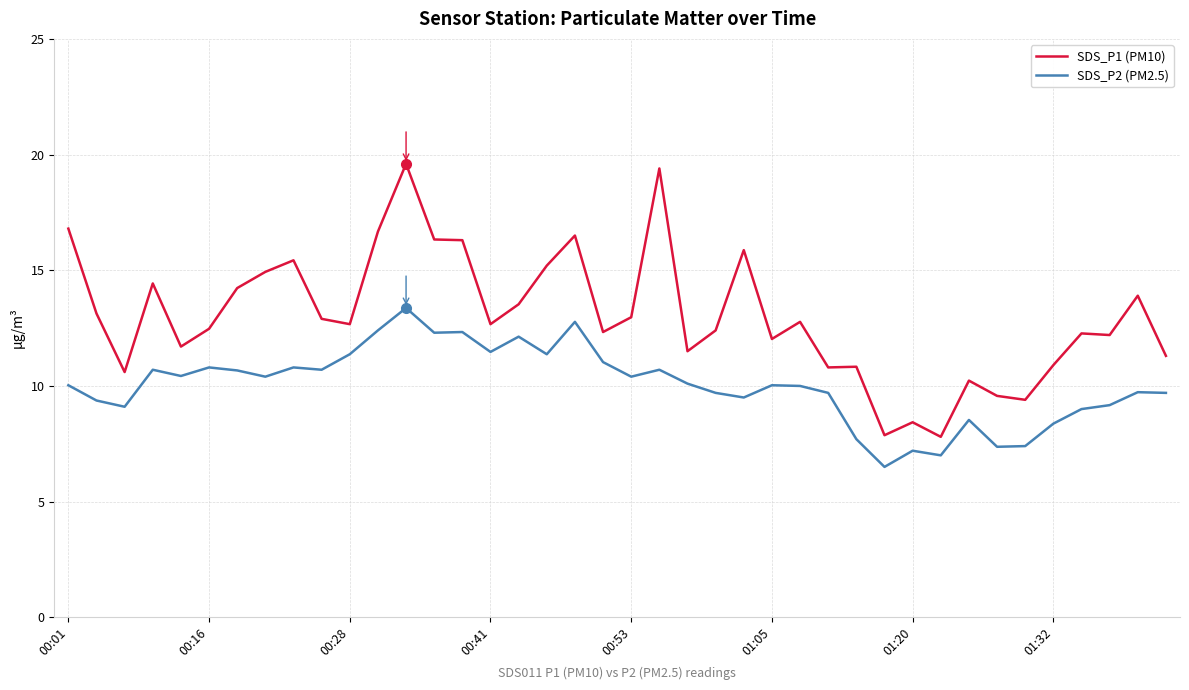

In SDS_P2 (PM2.5), how many points are higher than both neighbors (excluding endpoints)?

12